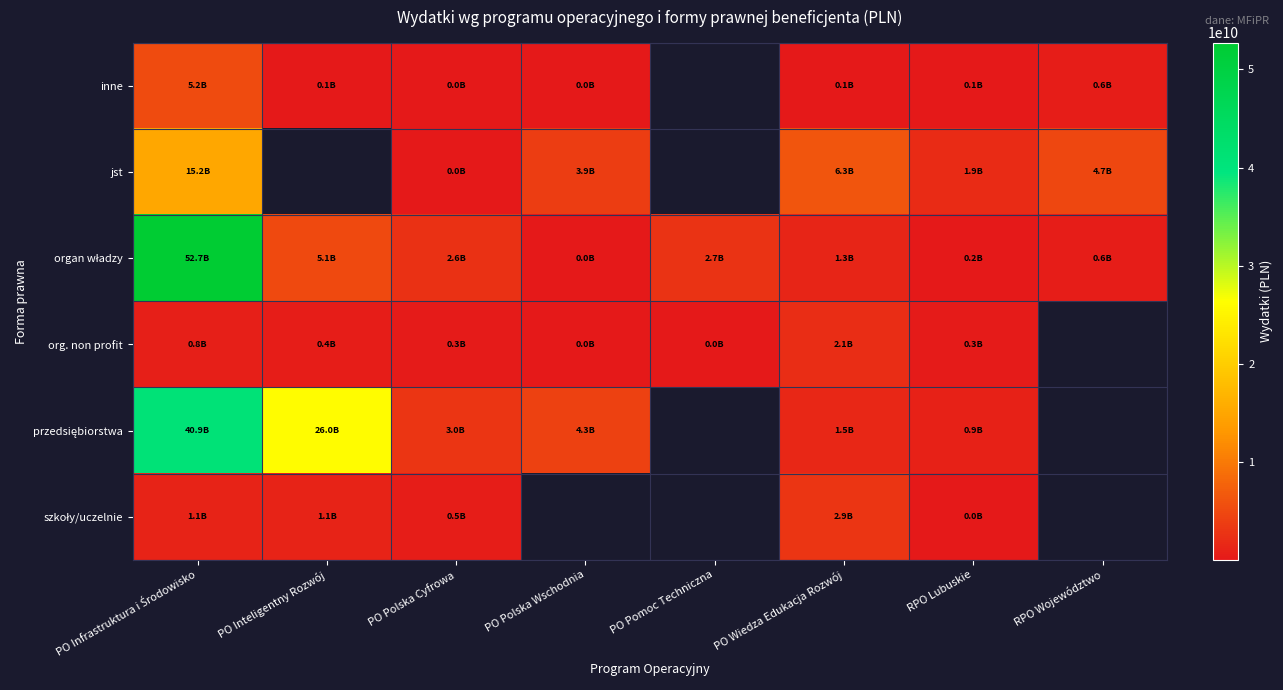

What is the minimum value shown in the chart?

3191561.0